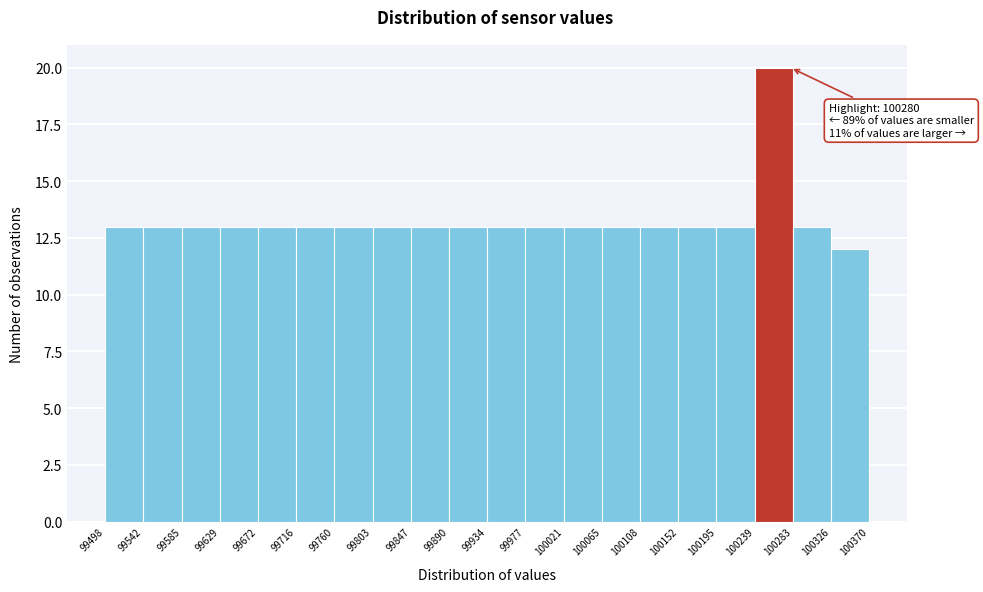

Which range on the x-axis has the tallest bar?

100239 to 100283